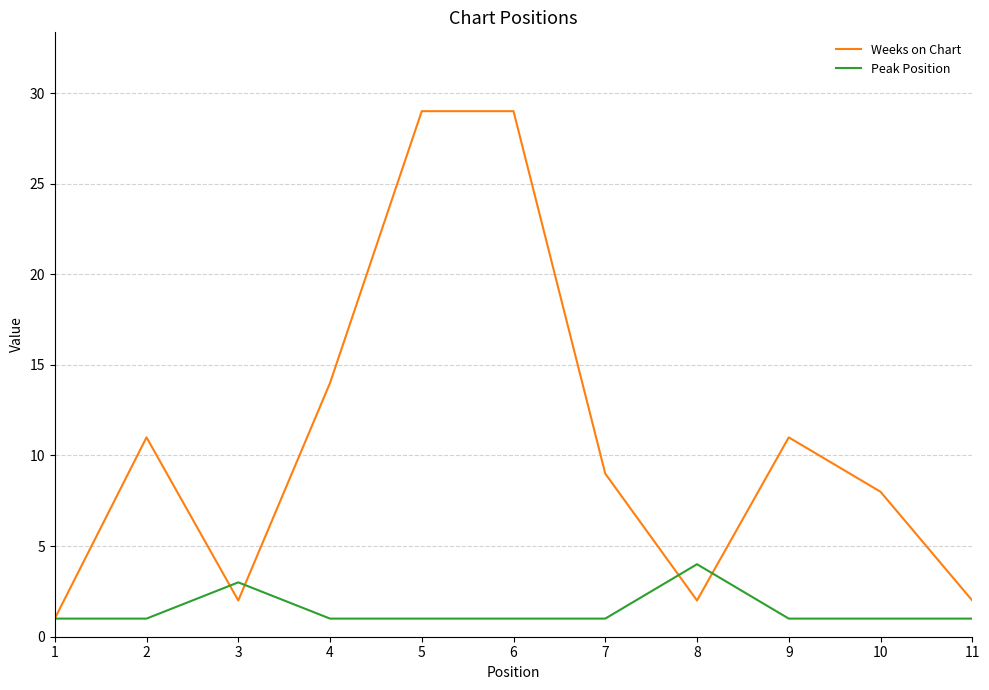

How many lines are shown in the chart?

2